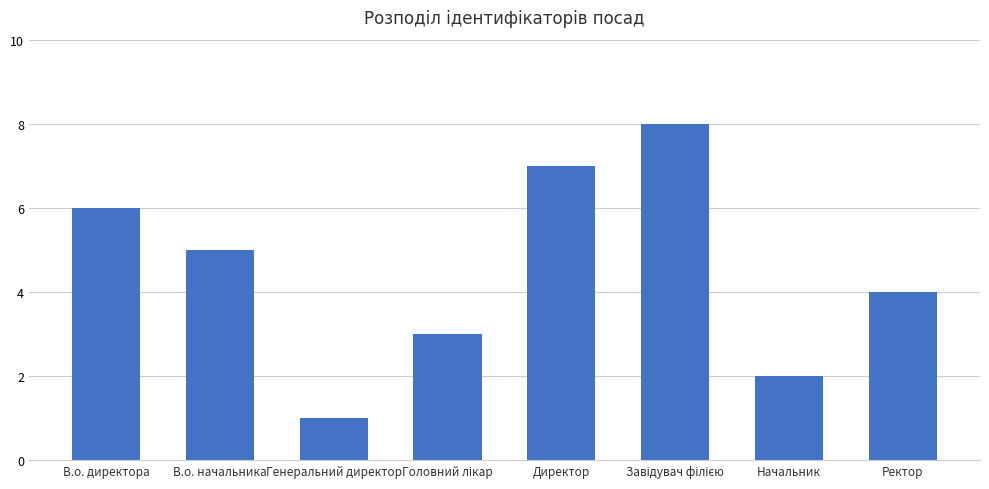

Count the values in the range 3 to 7.

5